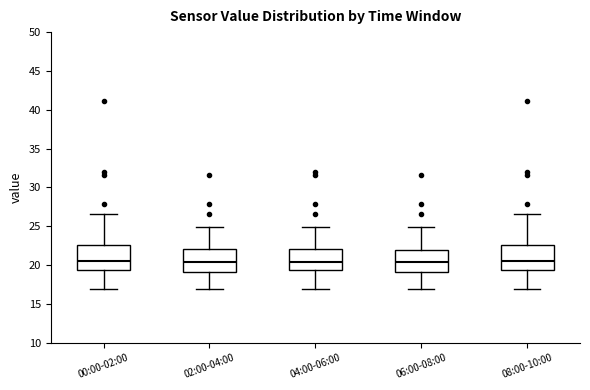

Reading left to right, read every box against the y-axis: the position of its median line, the range the box covers, and the ends of its whiskers. The values are not printed on the chart, so give them approximately, as read against the axis.

00:00-02:00: median 20.5, box 19.5 to 22.5, whiskers 17.0 to 26.5
02:00-04:00: median 20.5, box 19.0 to 22.0, whiskers 17.0 to 25.0
04:00-06:00: median 20.5, box 19.5 to 22.0, whiskers 17.0 to 25.0
06:00-08:00: median 20.5, box 19.0 to 22.0, whiskers 17.0 to 25.0
08:00-10:00: median 20.5, box 19.5 to 22.5, whiskers 17.0 to 26.5